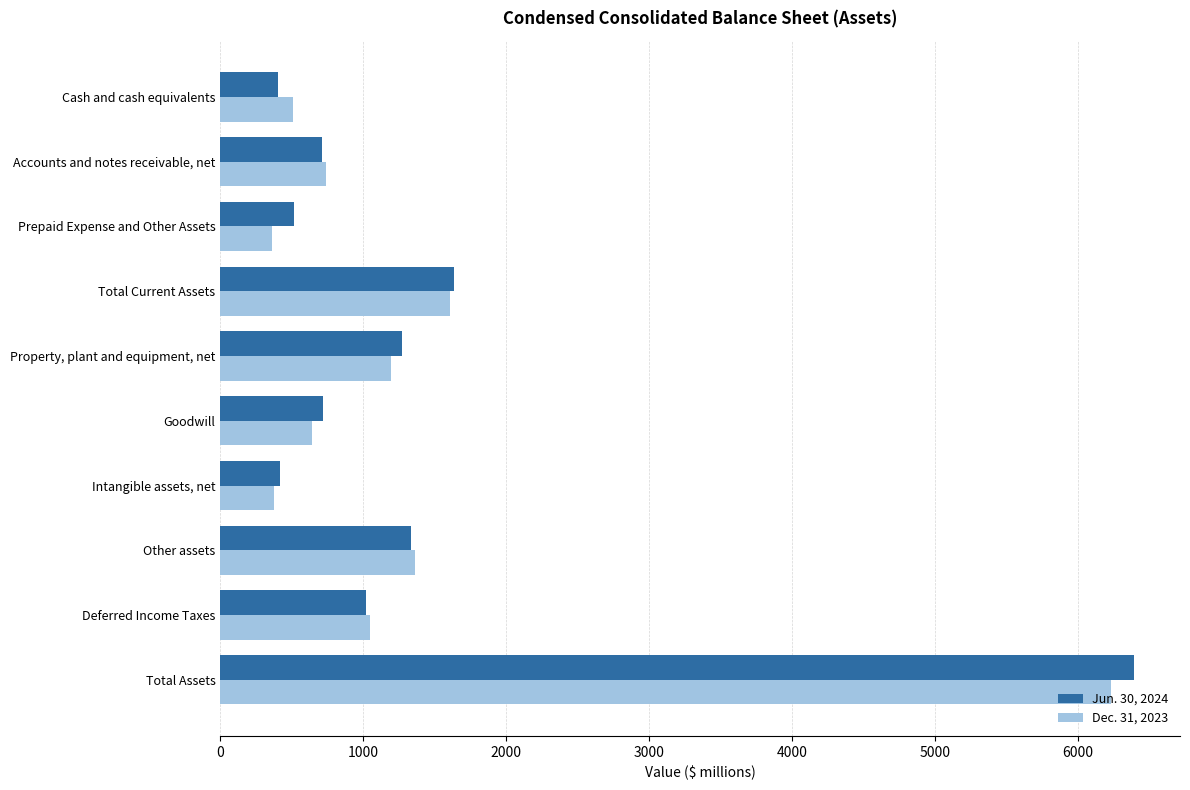

What is the difference between the maximum and minimum values in the Jun. 30, 2024 series?

5991